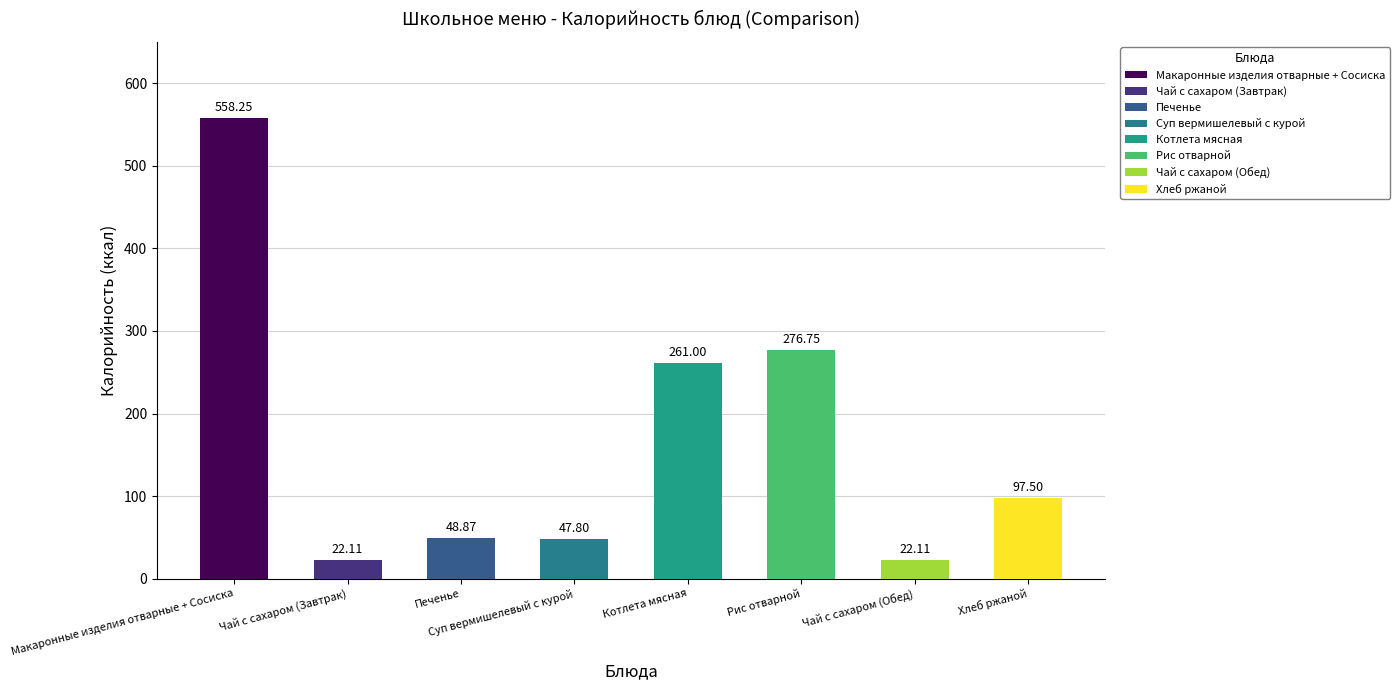

Which label corresponds to the smallest value in the chart?

Чай с сахаром (Завтрак)